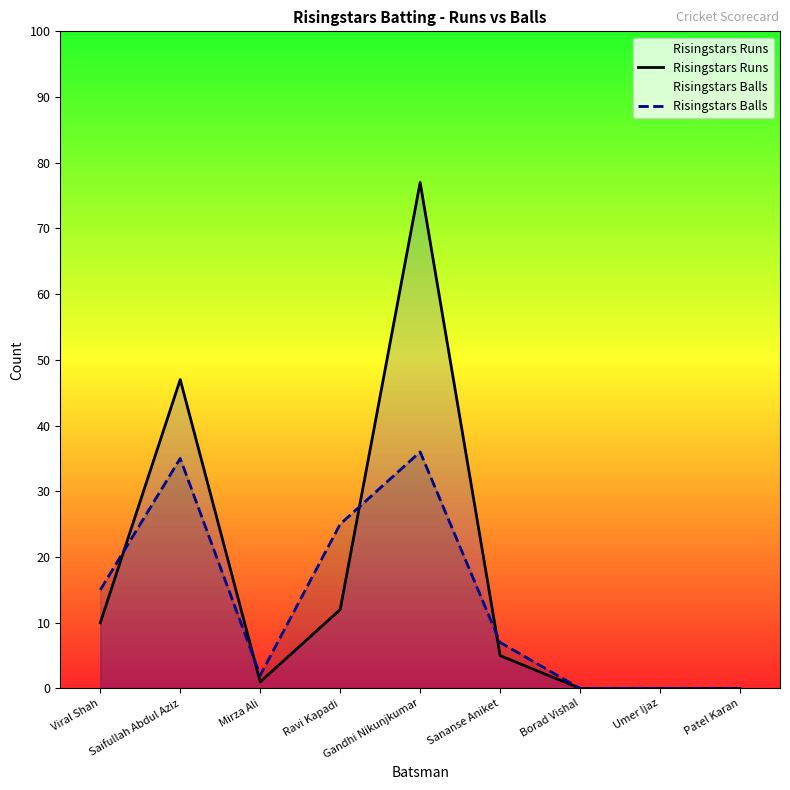

At which category does the chart reach its minimum across all series?

Borad Vishal